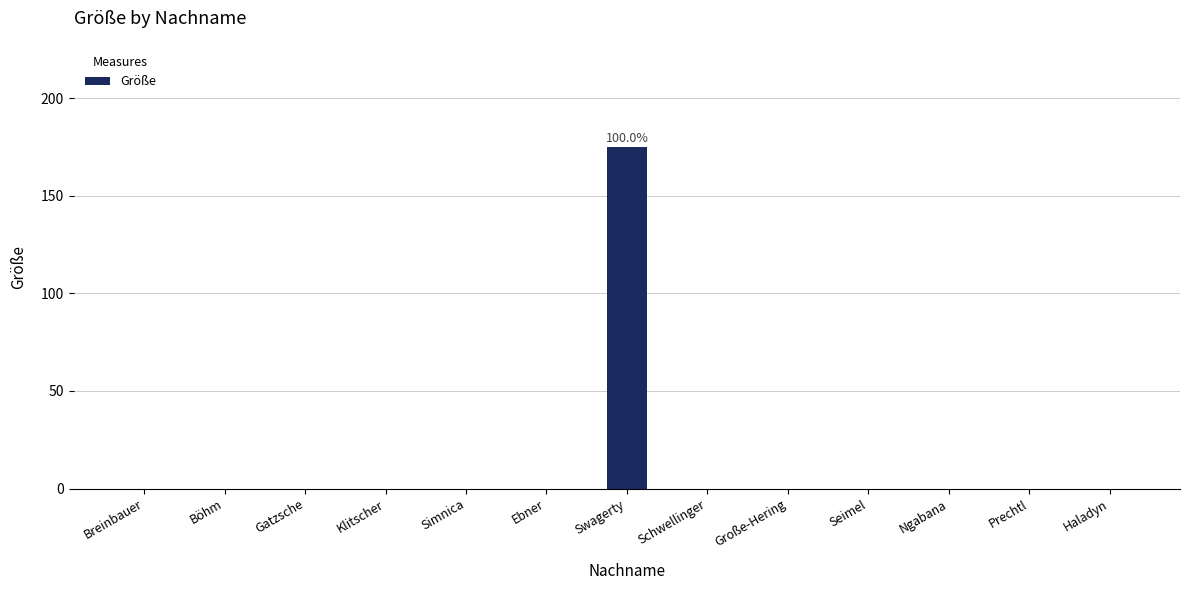

True or false: the data shows 0 at Simnica.

True